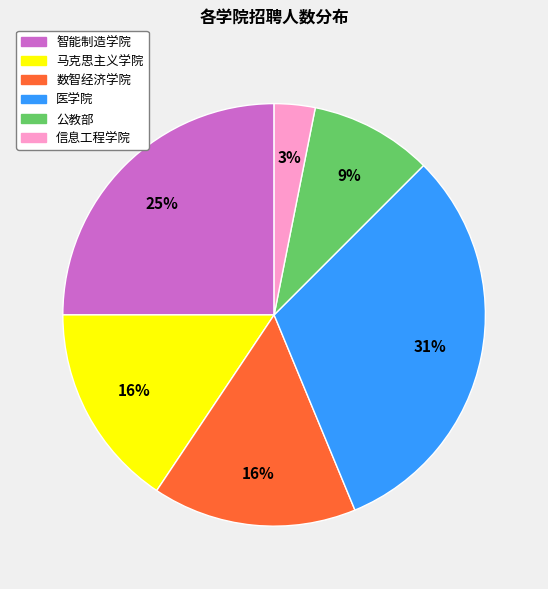

Combined, do 马克思主义学院 and 智能制造学院 account for over 50%?

No